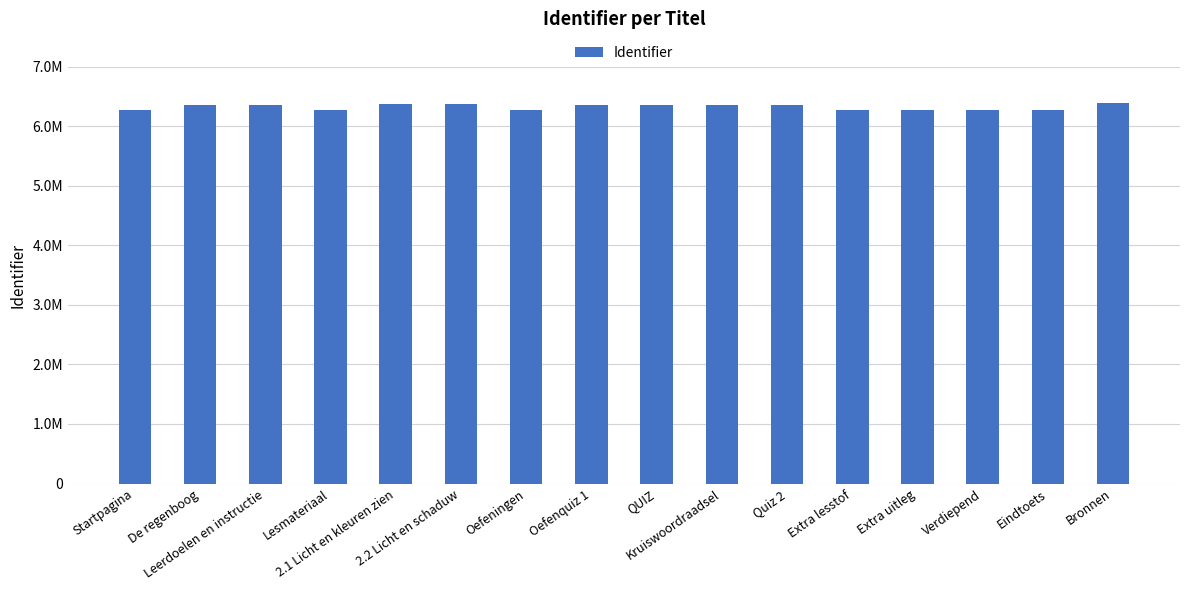

Reading left to right, what are all the values shown in this chart?

Startpagina=6264346	De regenboog=6361927	Leerdoelen en instructie=6361931	Lesmateriaal=6264356	2.1 Licht en kleuren zien=6369732	2.2 Licht en schaduw=6369734	Oefeningen=6264364	Oefenquiz 1=6363349	QUIZ=6361260	Kruiswoordraadsel=6363351	Quiz 2=6363352	Extra lesstof=6264380	Extra uitleg=6264401	Verdiepend=6264410	Eindtoets=6264424	Bronnen=6395528